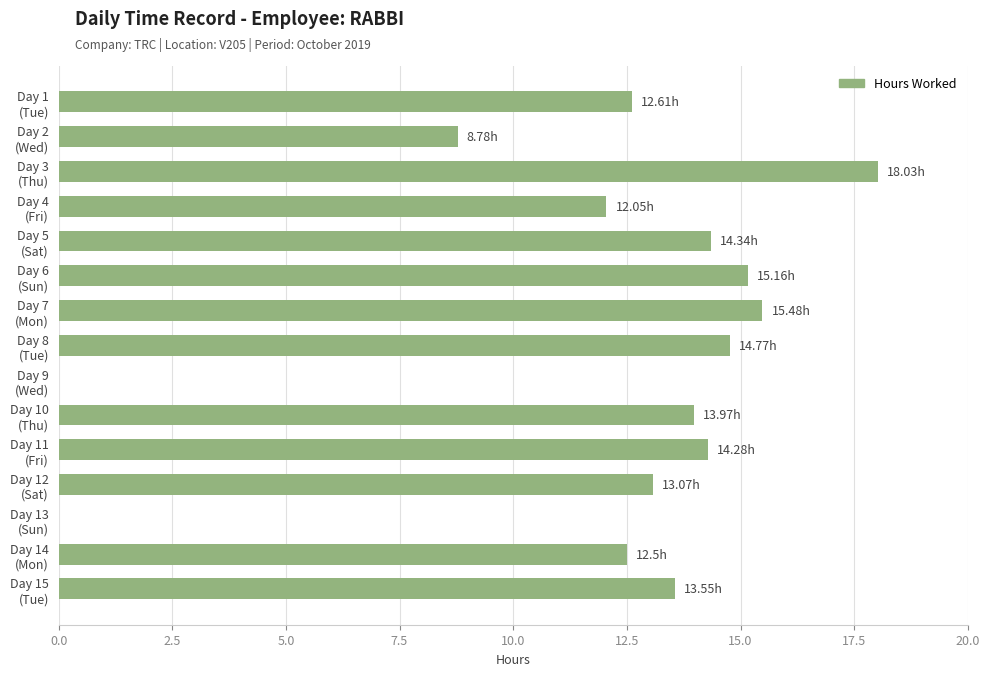

What is the sum of all values?

178.6